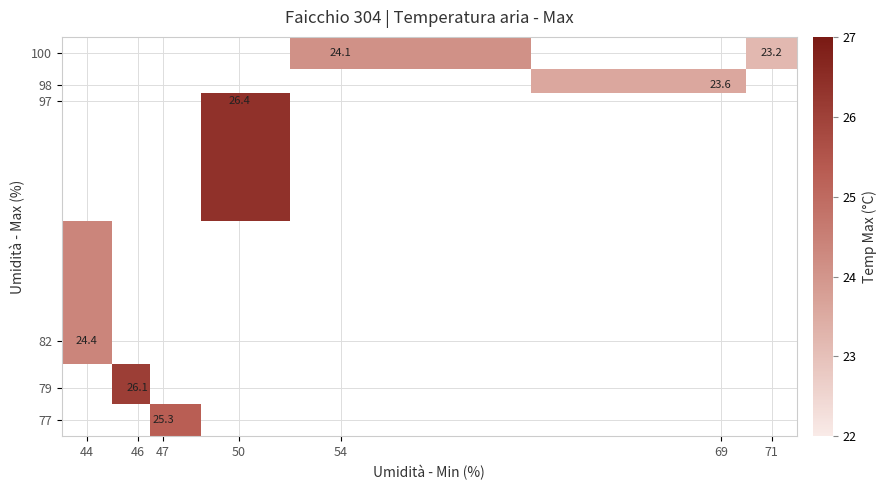

Count the number of categories in the chart.

7